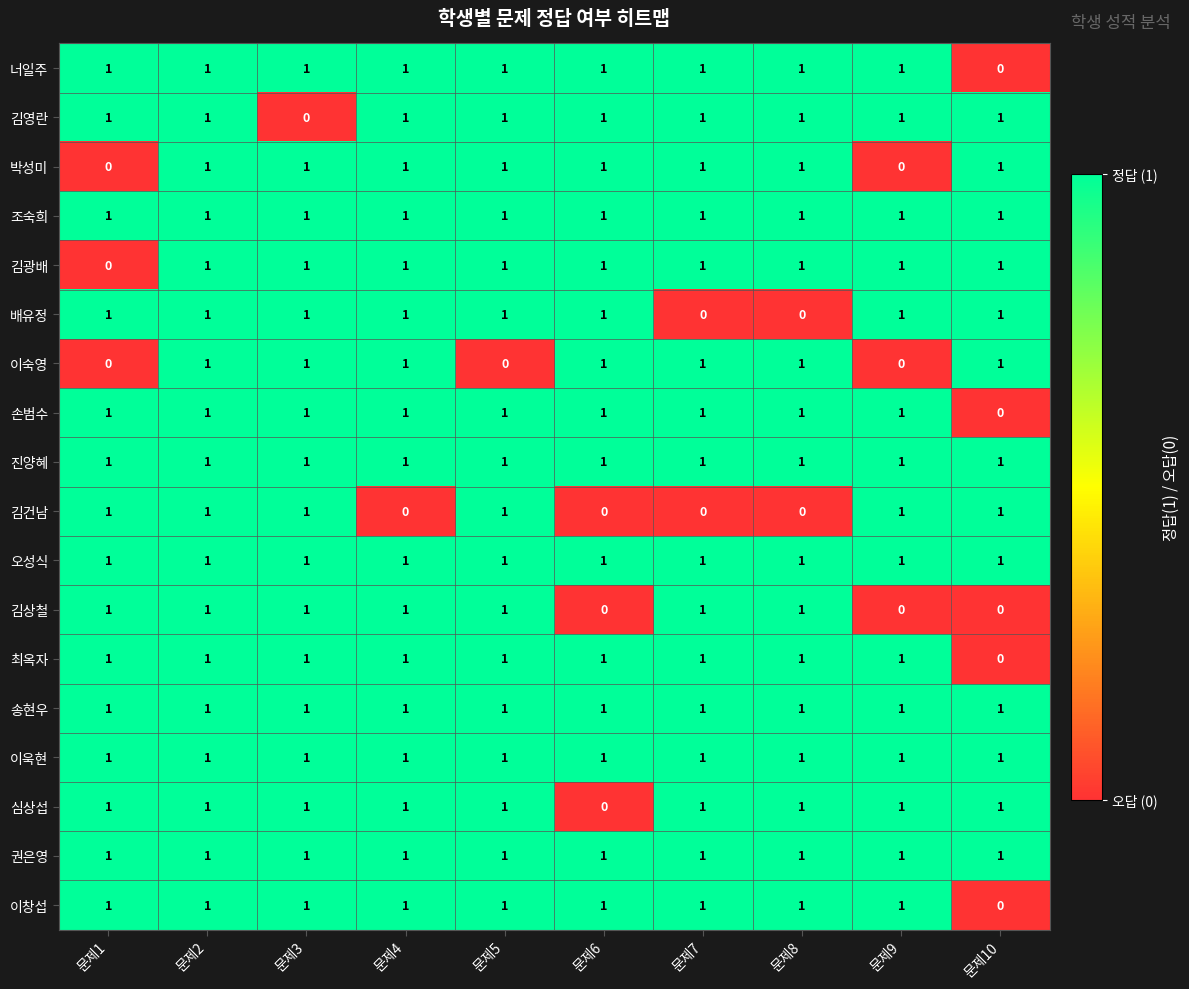

At which category is the sum across all series the highest?

문제2